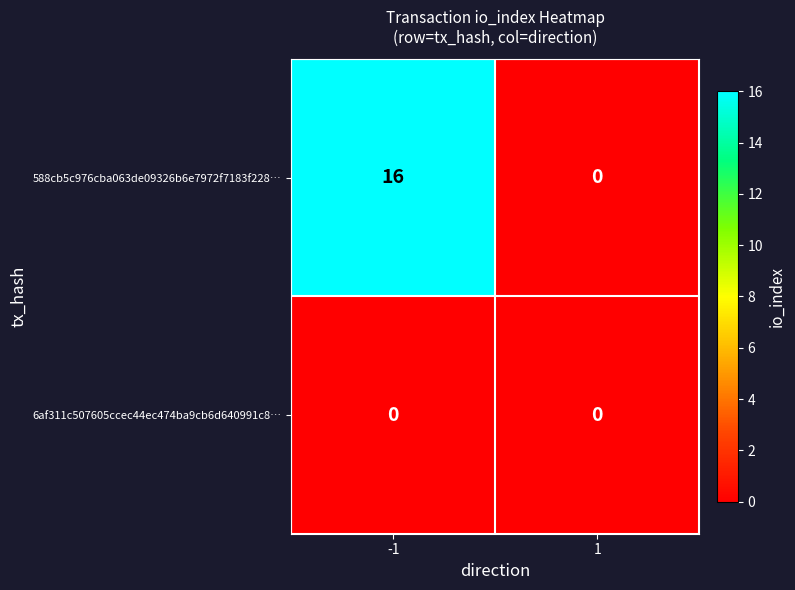

Reading right to left, transcribe all the data shown in this chart.

588cb5c976cba063de09326b6e7972f7183f228…: 0	16
6af311c507605ccec44ec474ba9cb6d640991c8…: 0	0